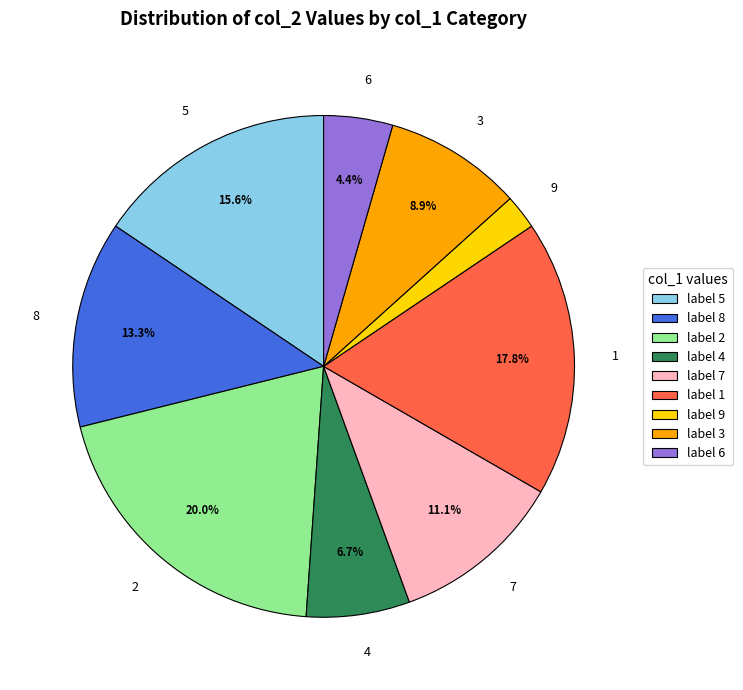

To the nearest percent, what portion does 6 represent?

4%